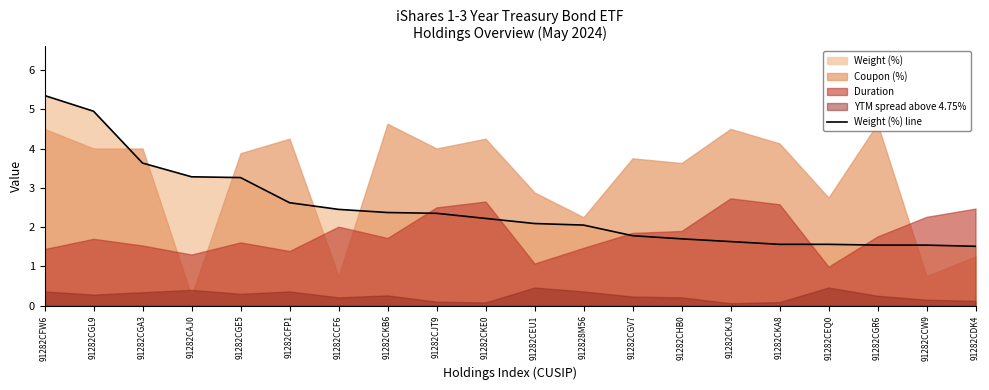

What is the ratio of the value at 91282CGR6 to the value at 91282CCF6?

0.6